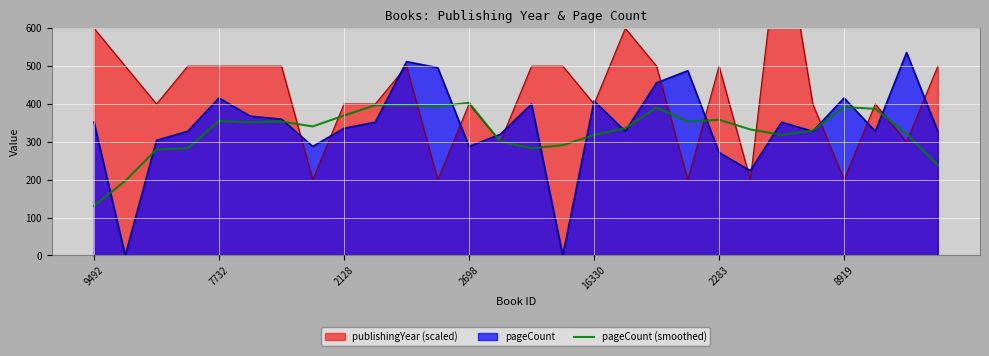

Reading left to right, transcribe all the data shown in this chart.

131.2	196.8	280.0	283.2	355.2	352.0	353.6	340.8	369.6	396.8	396.8	393.6	403.2	300.8	283.2	291.2	318.4	336.0	390.4	353.6	358.4	332.8	318.4	329.6	392.0	387.2	321.6	238.4